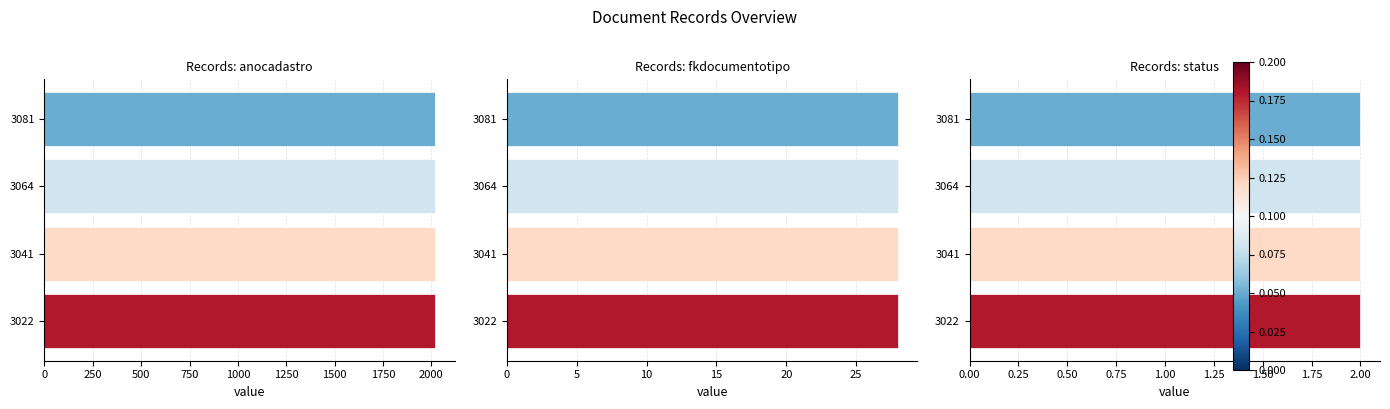

What is the spread (max minus min) of values at 500?

2018.2